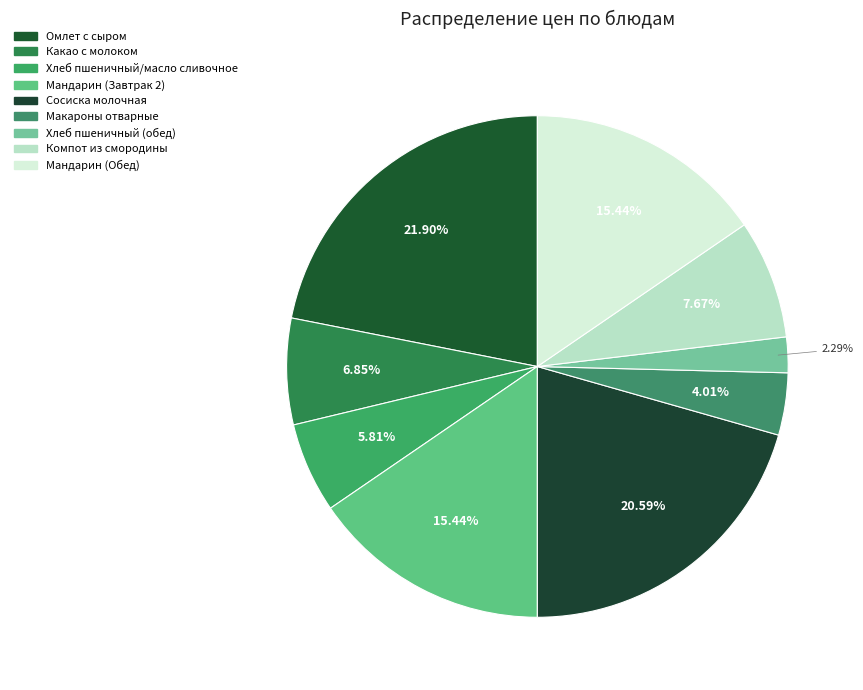

To the nearest percent, what percentage of the pie is Хлеб пшеничный/масло сливочное?

6%